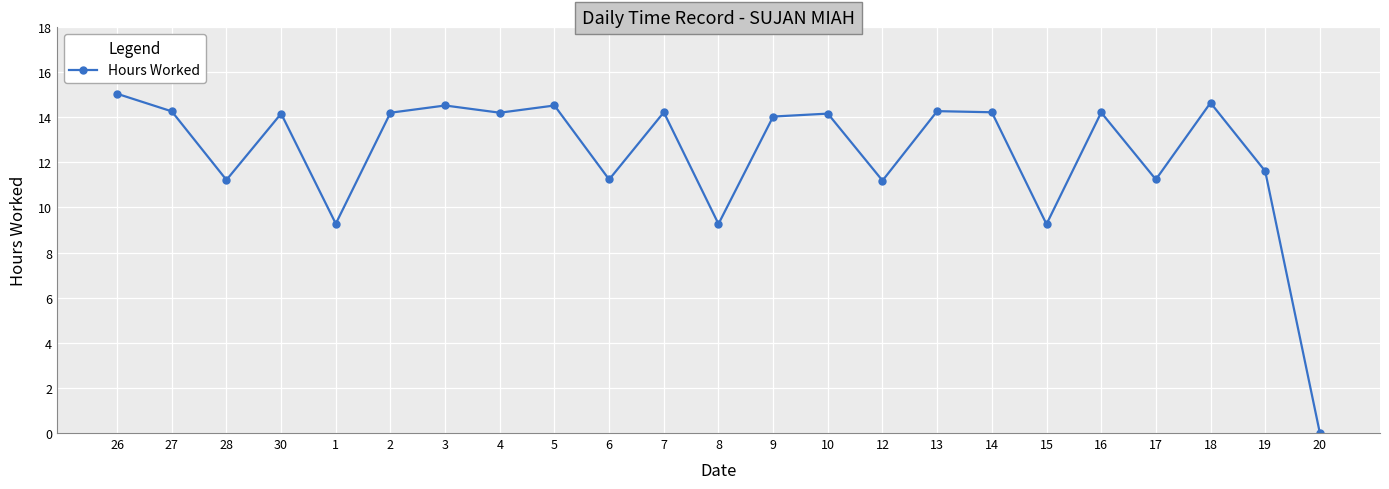

What is the greatest value displayed?

15.0